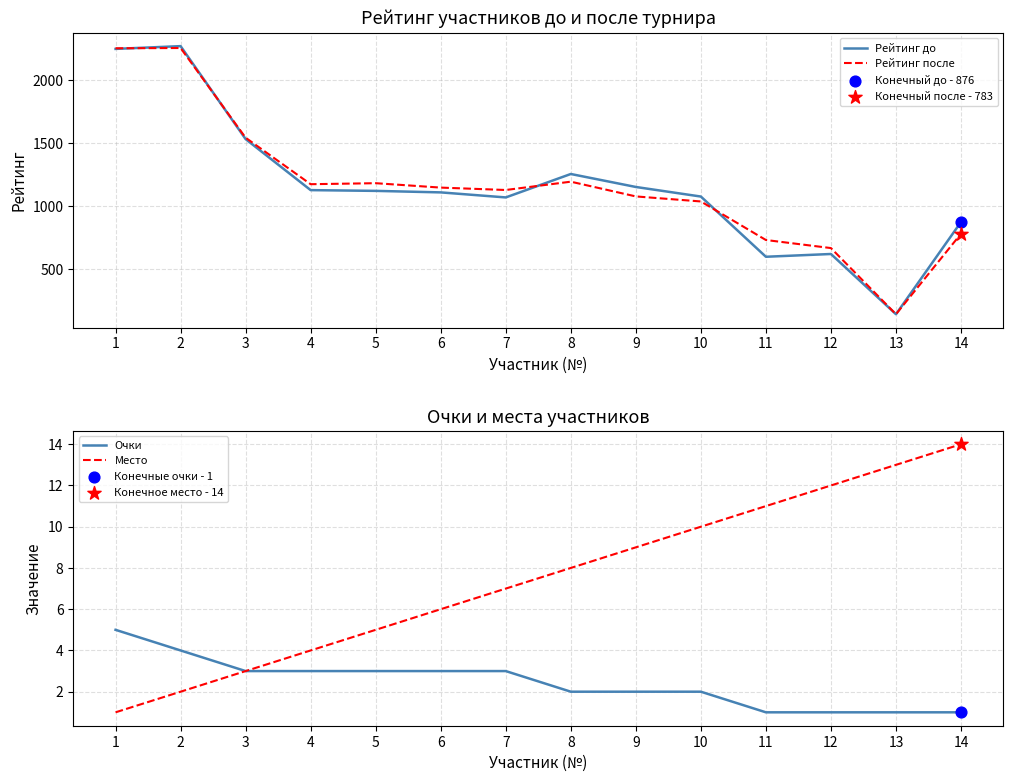

Which series contains the lowest Y value?

Очки